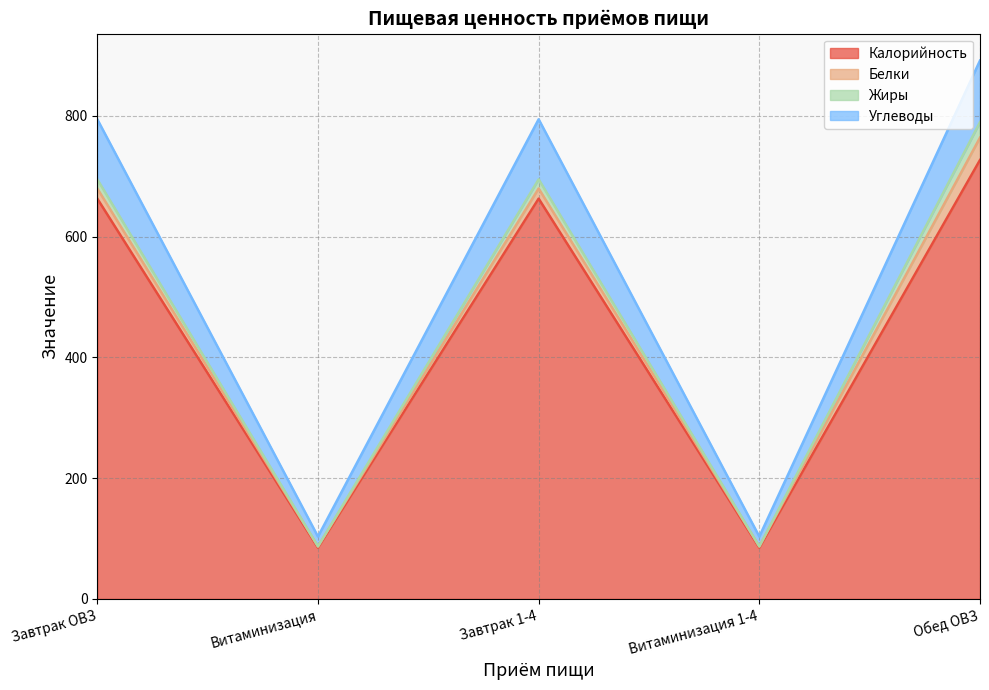

What value does the Калорийность series have at Обед ОВЗ?

727.0